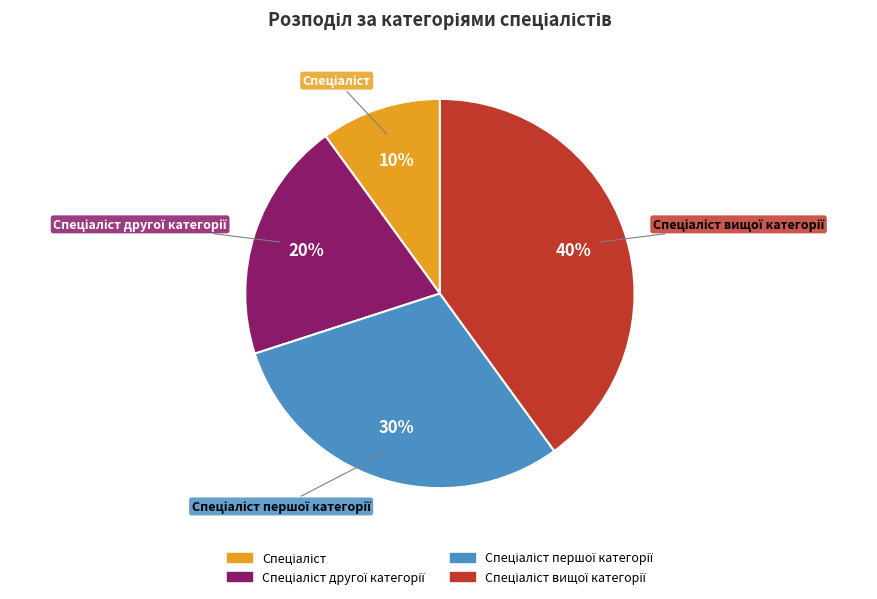

To the nearest percent, what is the average slice percentage?

25%